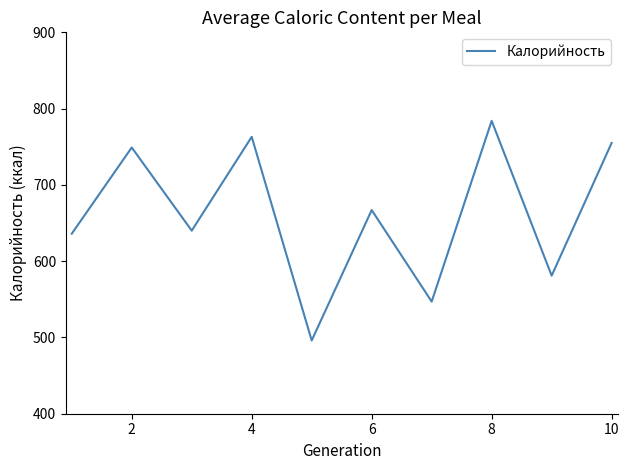

What is the difference between the second highest and second lowest values?

216